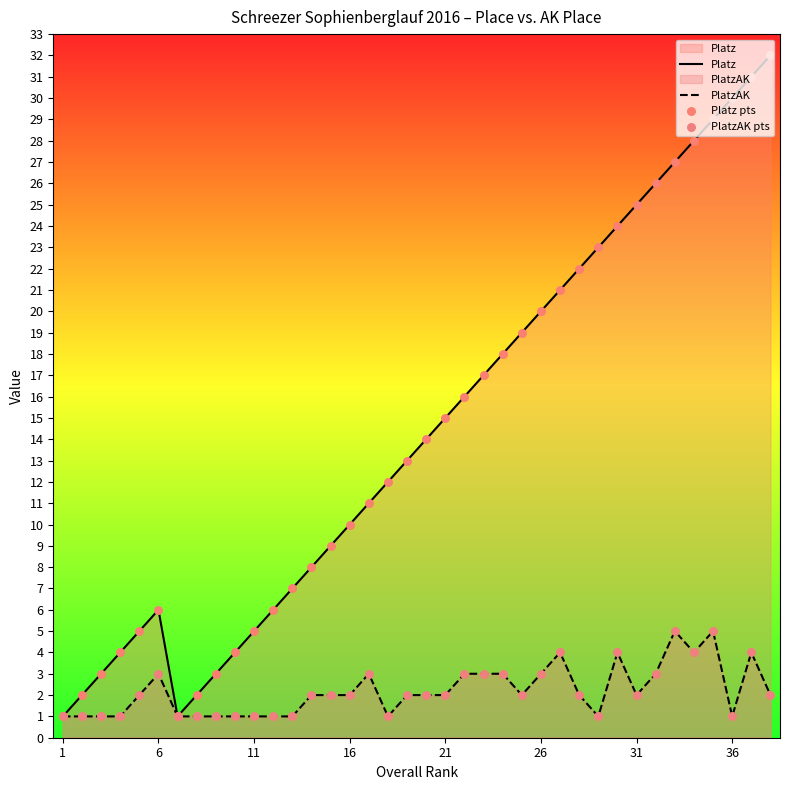

Which series contains the highest Y value?

Platz